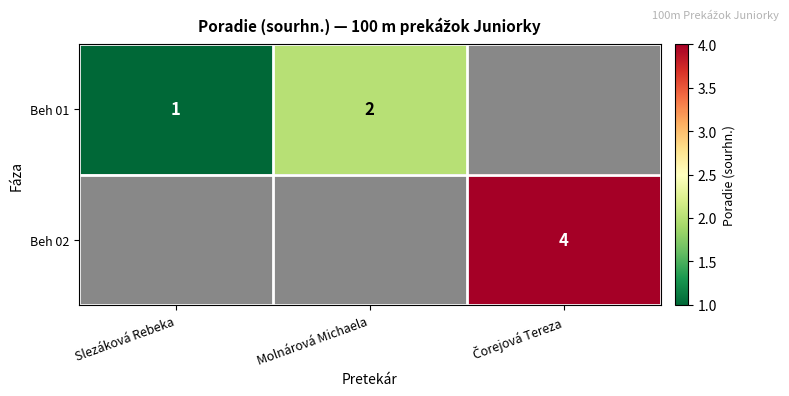

The Beh 01 series shows 0.2 at Slezáková Rebeka. True or false?

False